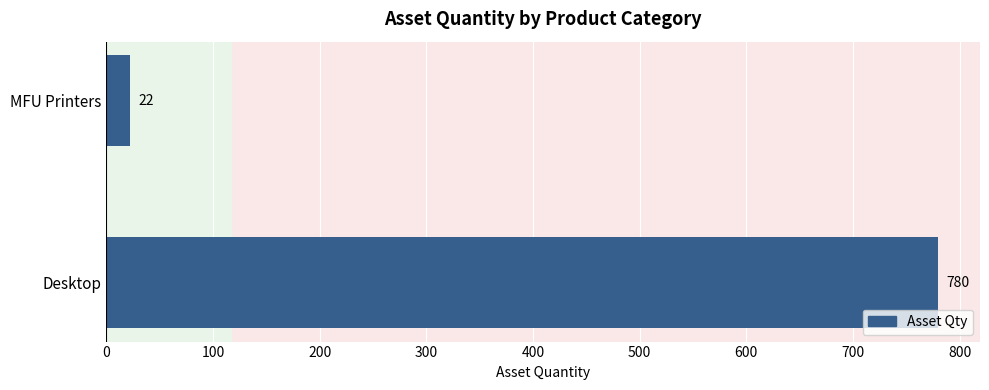

How many values are below 780?

1